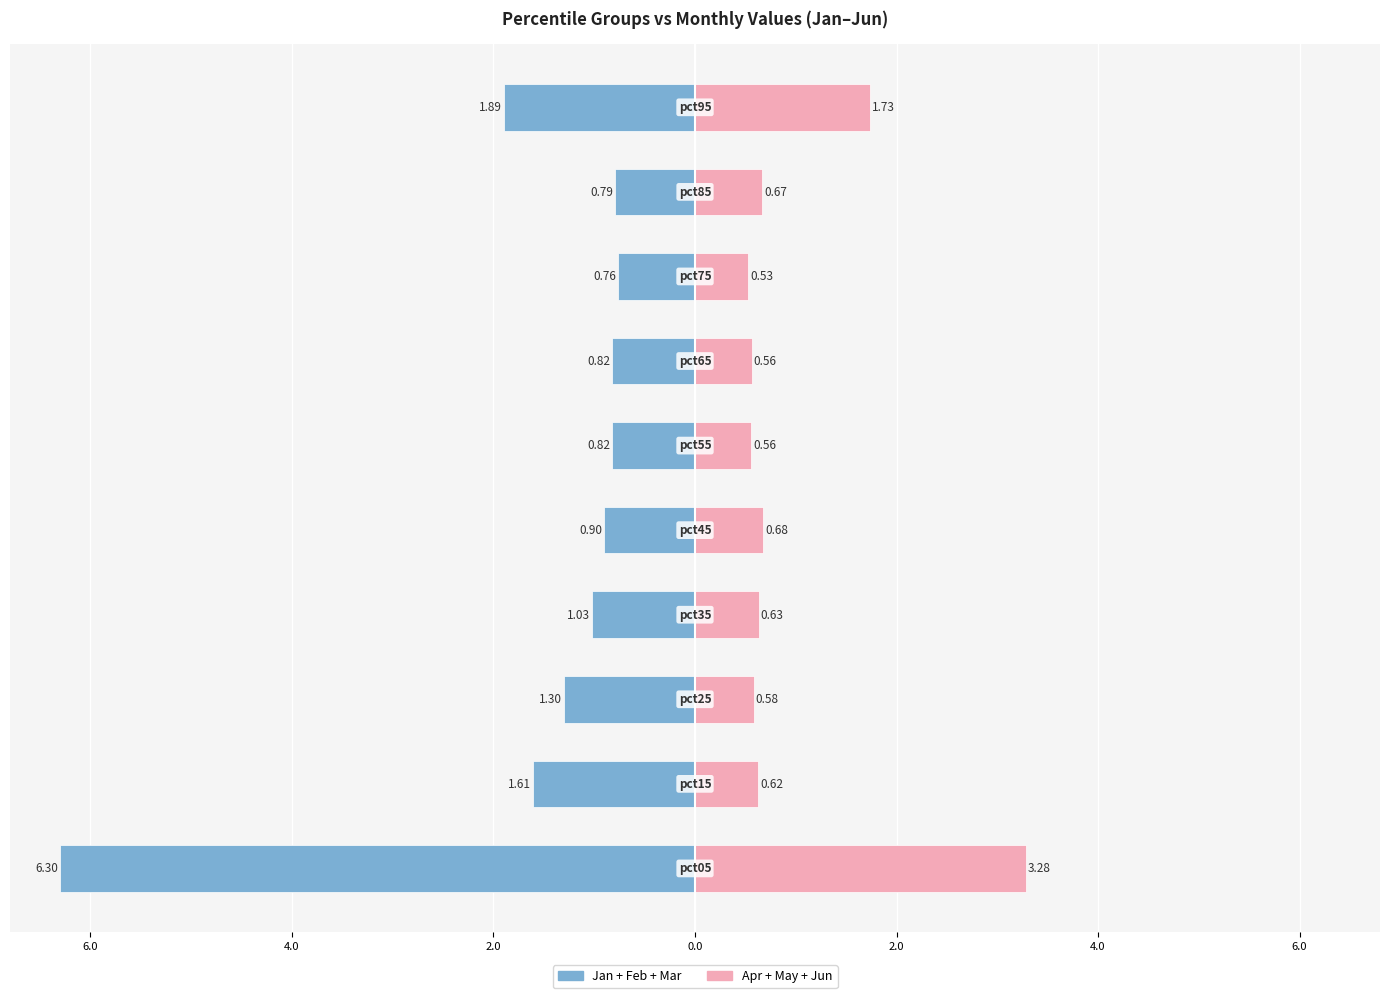

Which series changed the most between 2.0 and 8.0?

Apr+May+Jun